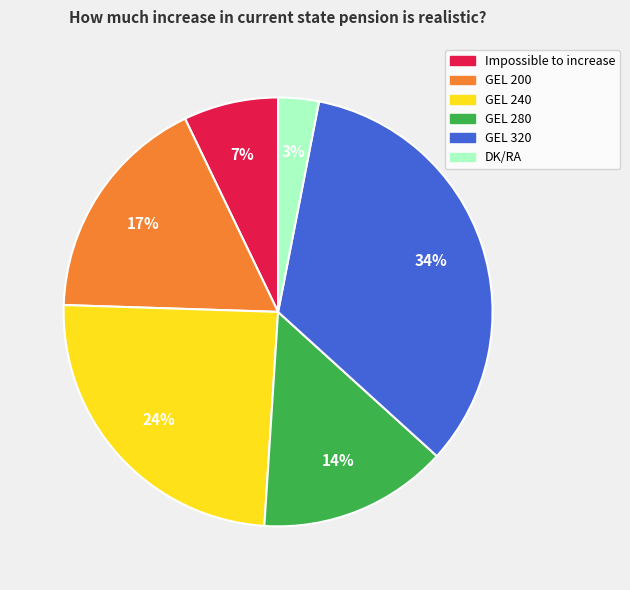

Which category has the smallest portion of the pie?

DK/RA